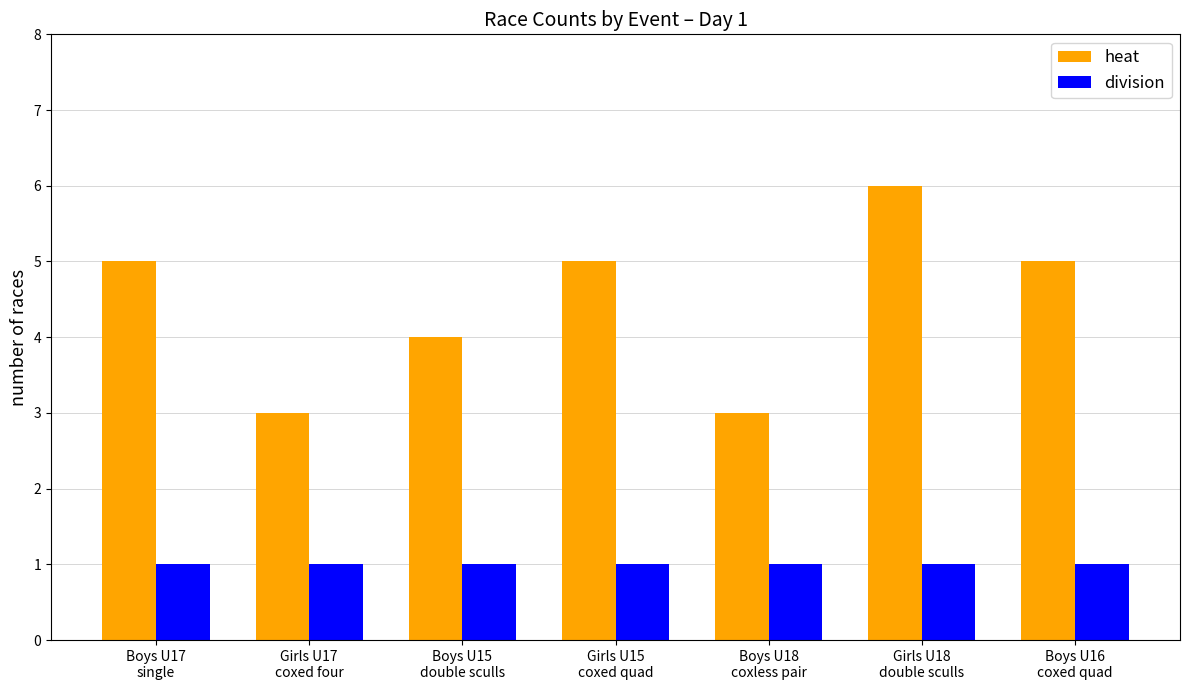

What is the sum of all heat values?

31